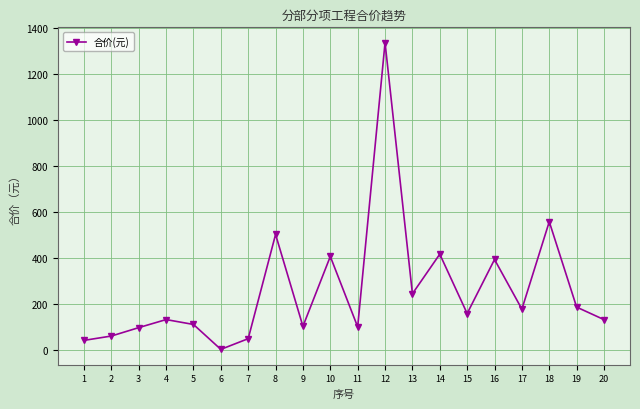

How many points are higher than both their immediate neighbors (excluding endpoints)?

7